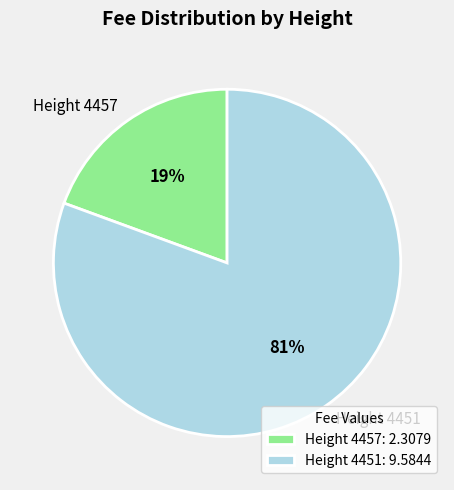

Between Height 4457 and Height 4451, which is larger?

Height 4451